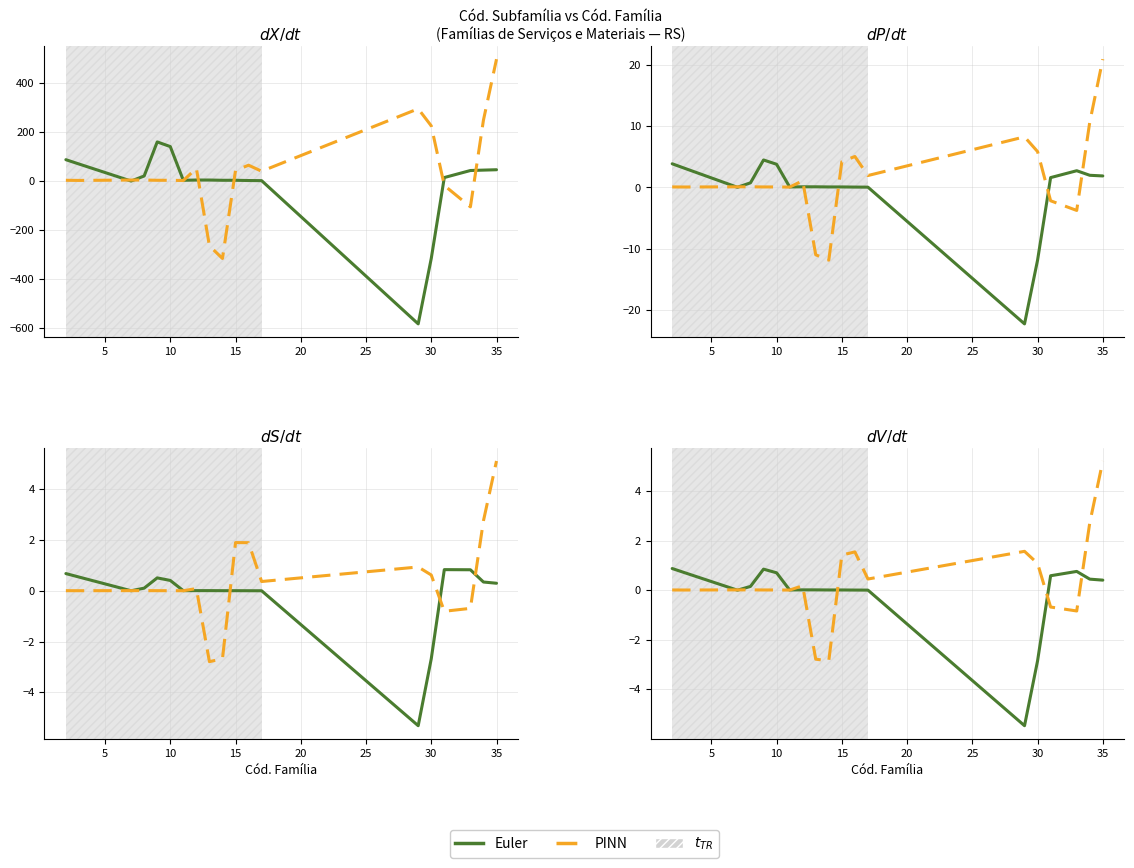

Rank the series by their average value, from lowest to highest.

Euler, PINN